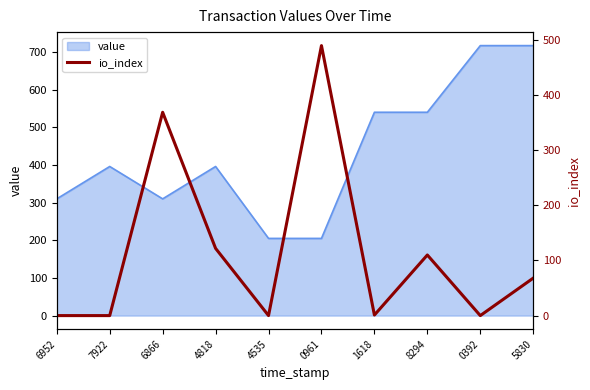

What is the label of the 6th point from the right?

4535